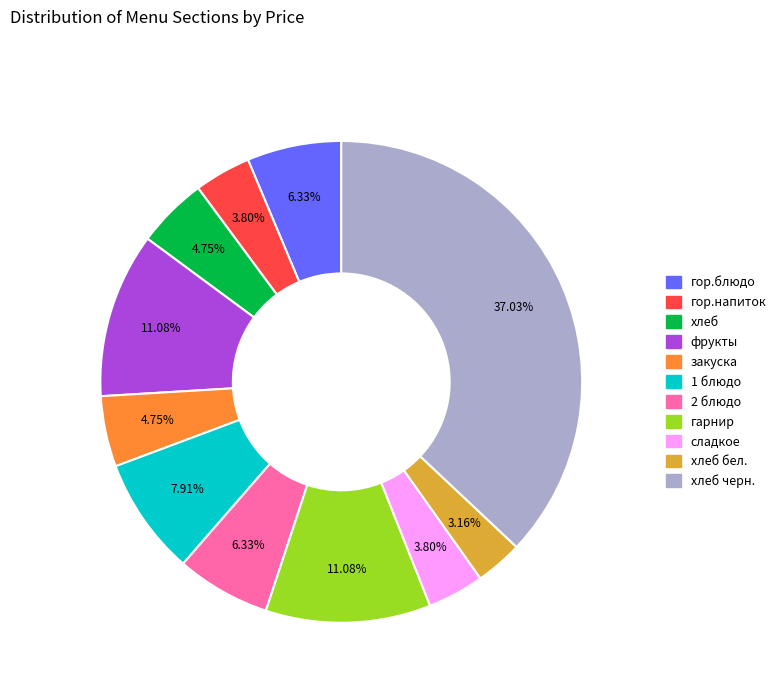

Is there any slice that represents more than half of the pie?

No